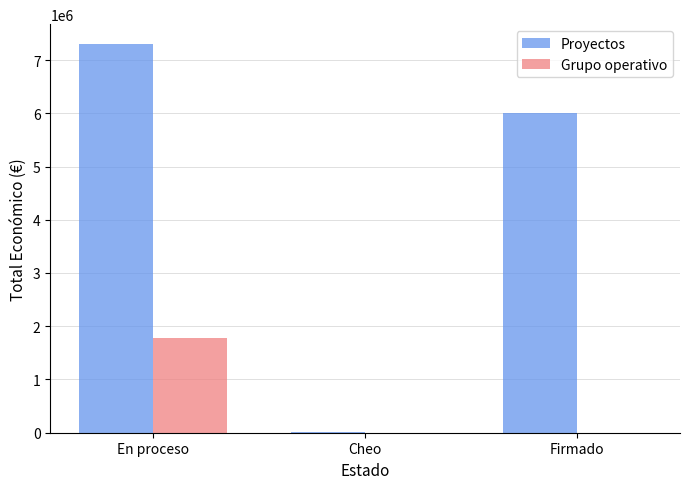

Count the Proyectos values in the range 17917 to 7308207.

3